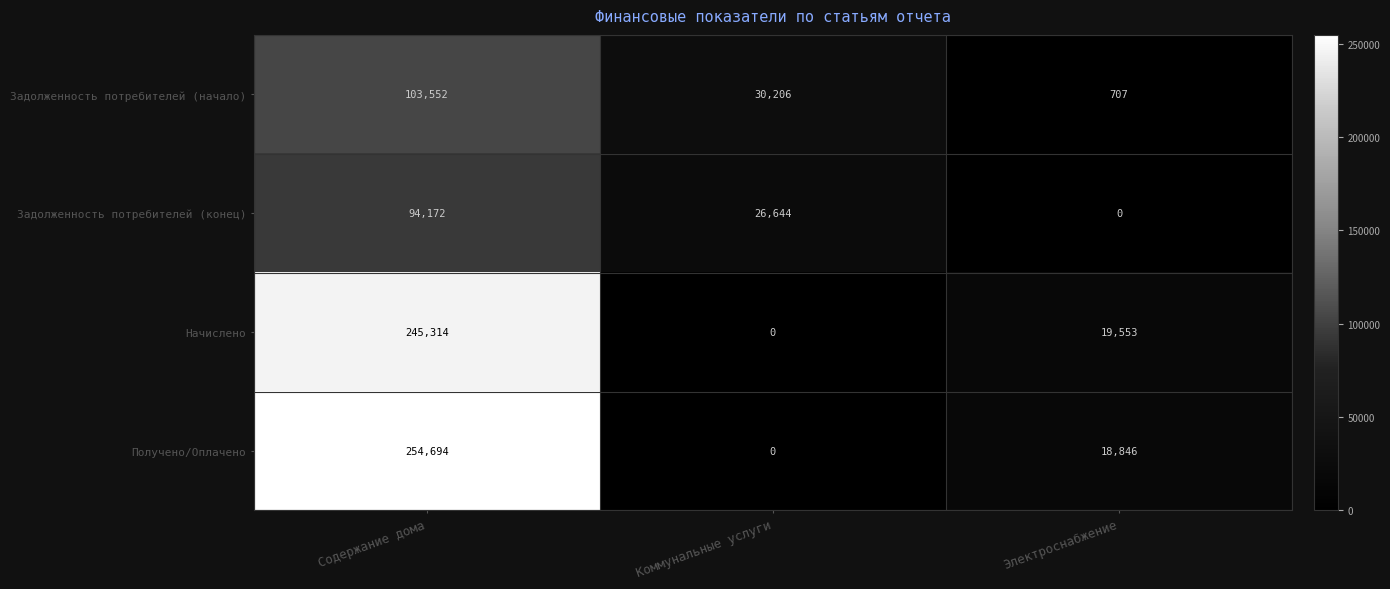

True or false: Получено/Оплачено has a value of 29593 at Электроснабжение.

False